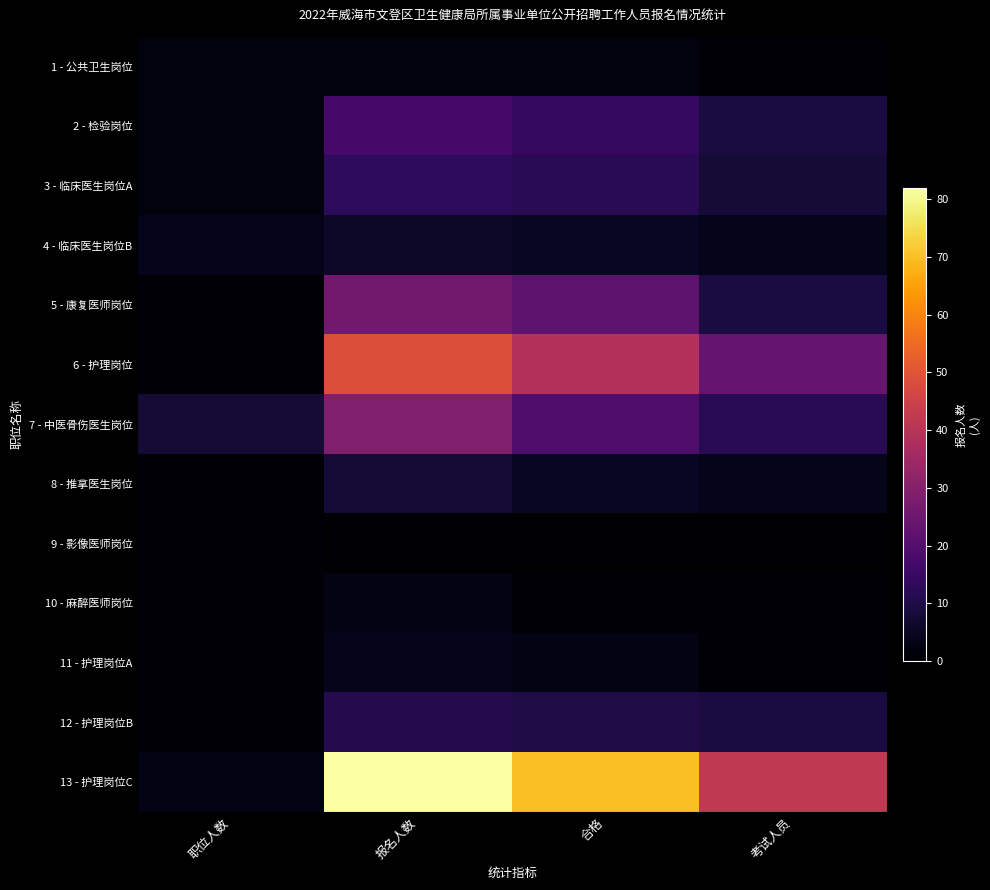

Which category has the highest value across all series?

报名人数